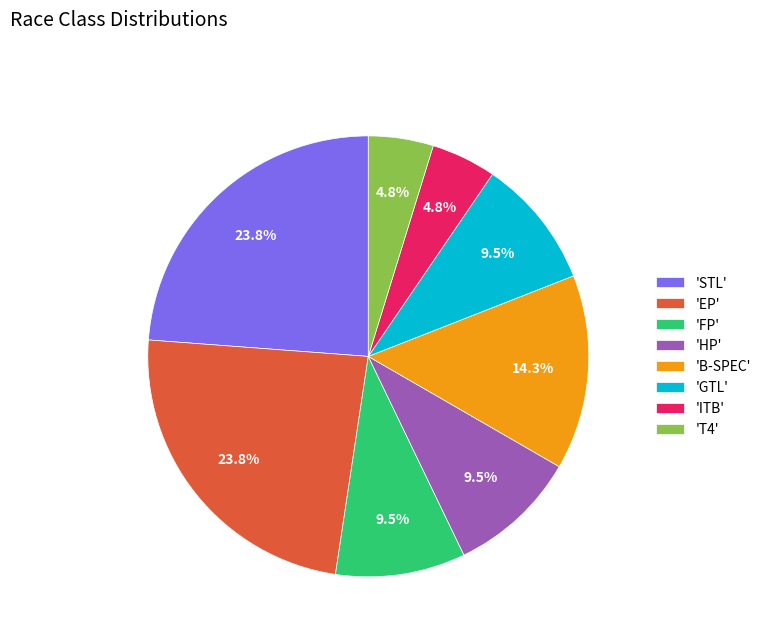

How many segments does this pie chart have?

8